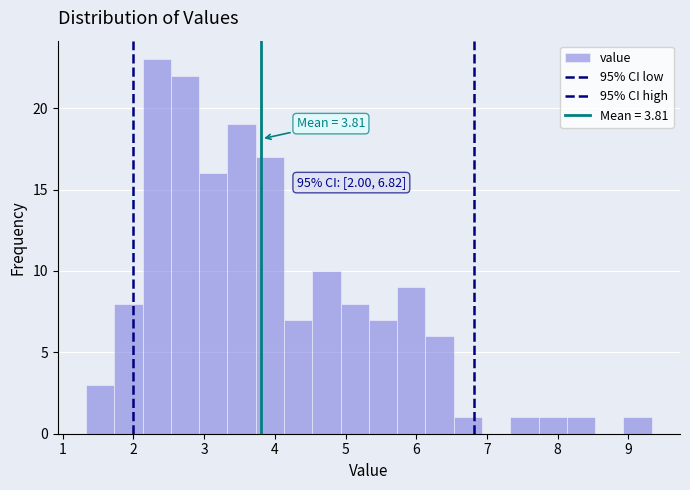

Which range on the x-axis has the tallest bar?

2.13 to 2.53